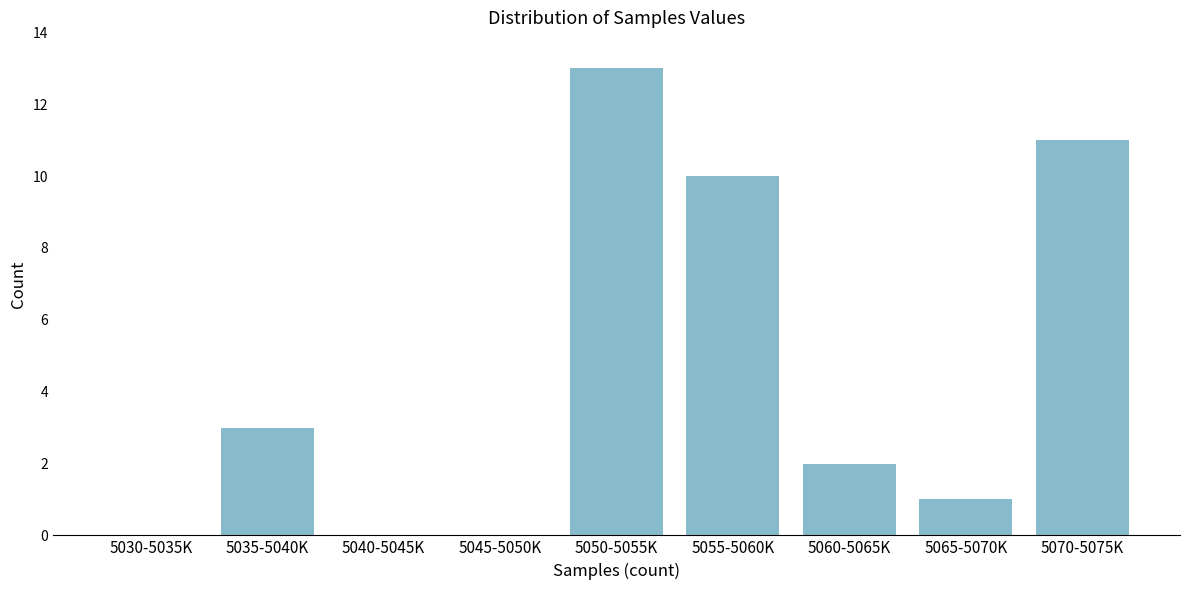

Reading right to left, list all the values displayed in this chart.

5070-5075K=11	5065-5070K=1	5060-5065K=2	5055-5060K=10	5050-5055K=13	5045-5050K=0	5040-5045K=0	5035-5040K=3	5030-5035K=0